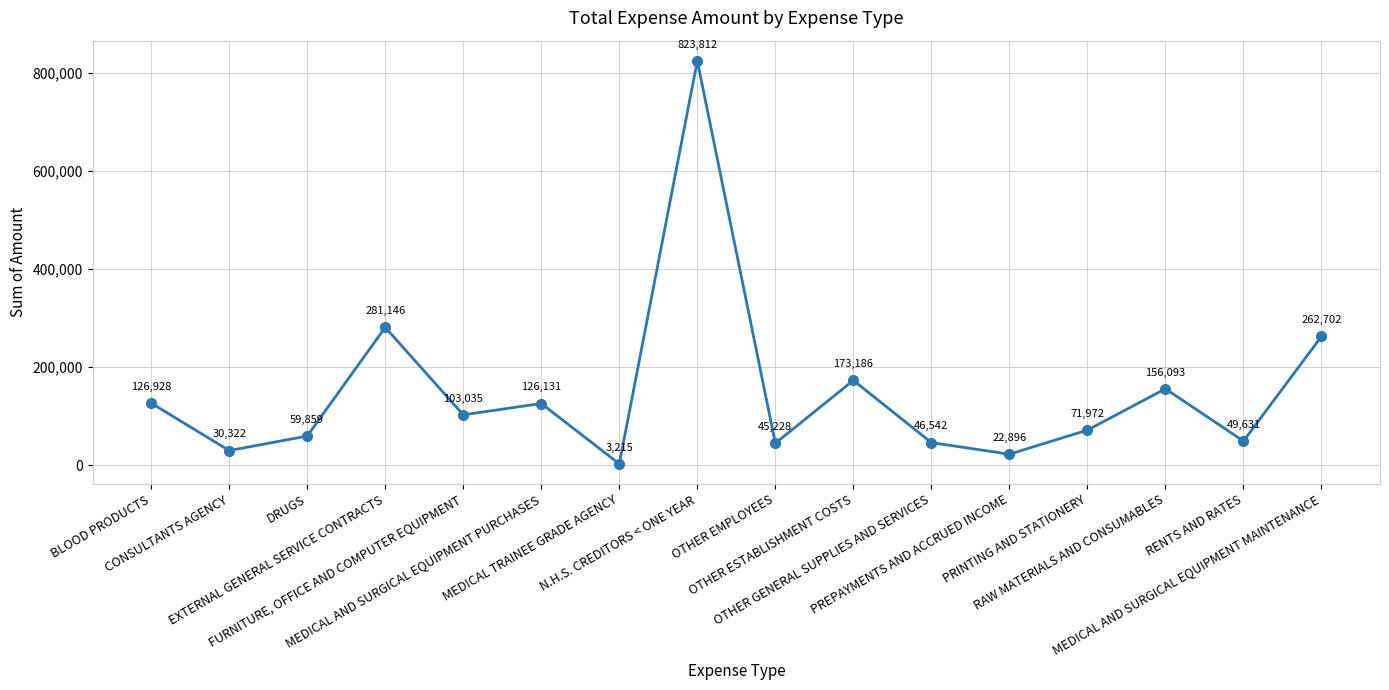

What is the approximate value at MEDICAL AND SURGICAL EQUIPMENT MAINTENANCE?

262702.0